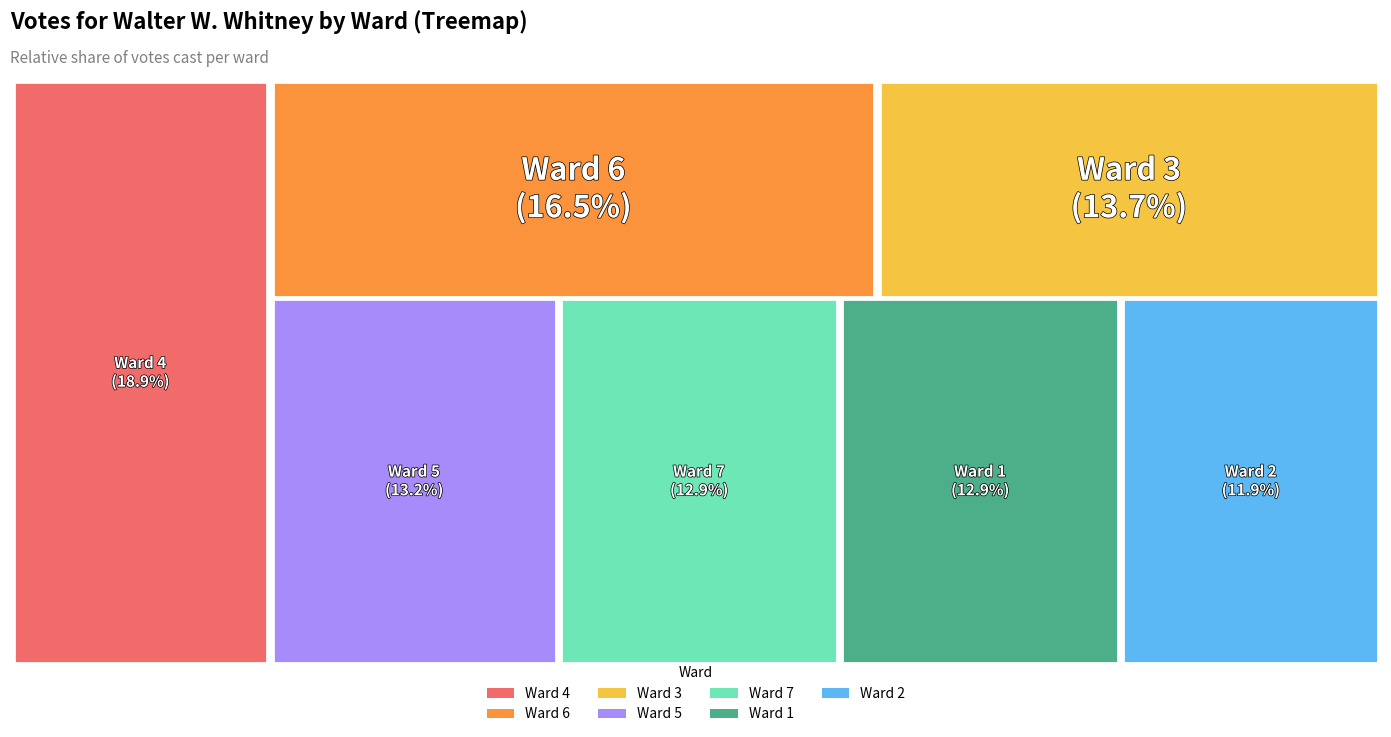

Rank the categories by value from highest to lowest.

Ward 4, Ward 6, Ward 3, Ward 5, Ward 7, Ward 1, Ward 2